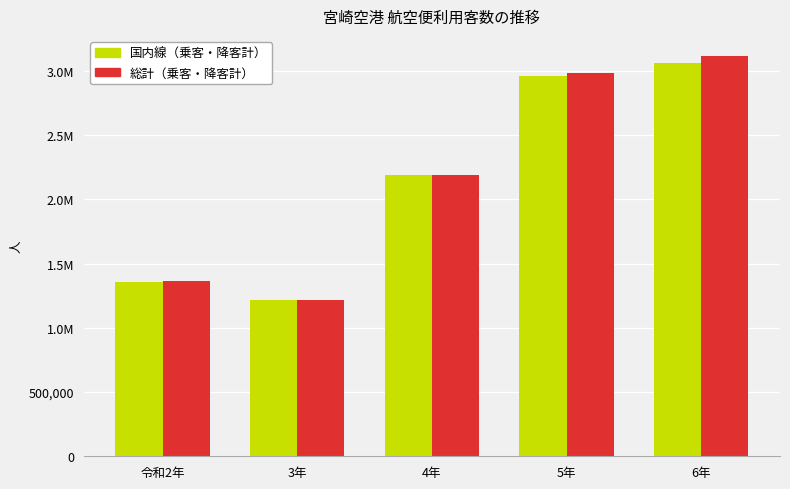

What is the label of the 4th bar from the left?

5年